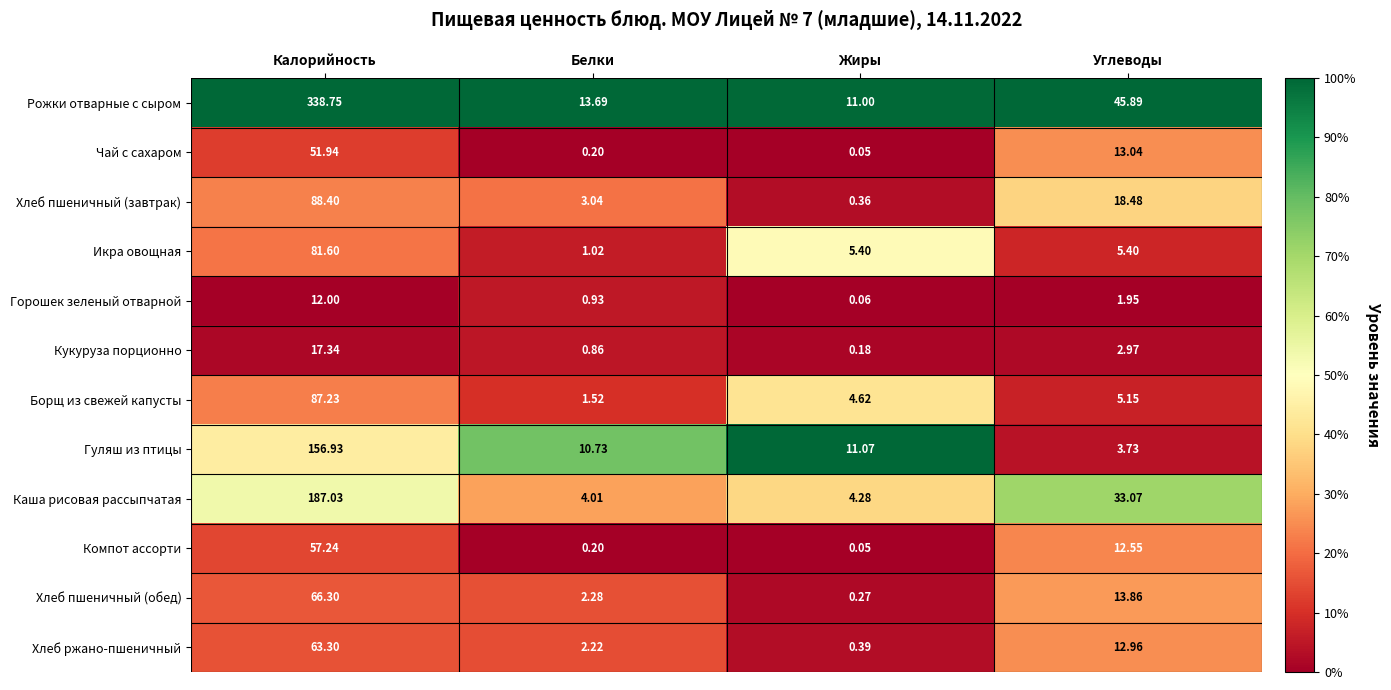

At how many categories does at least one series exceed 0?

4